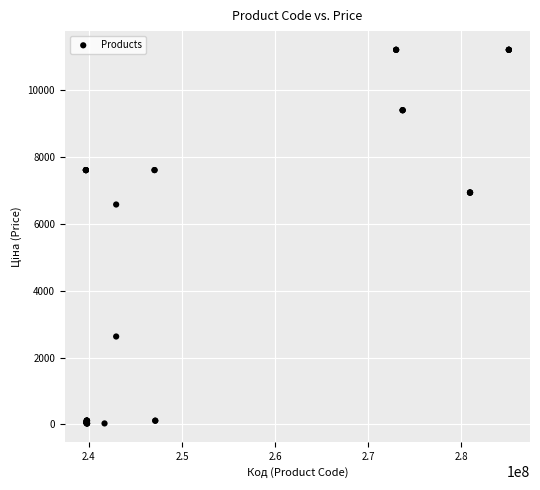

What Y value in the scatter plot is closest to 5610?

6568.8